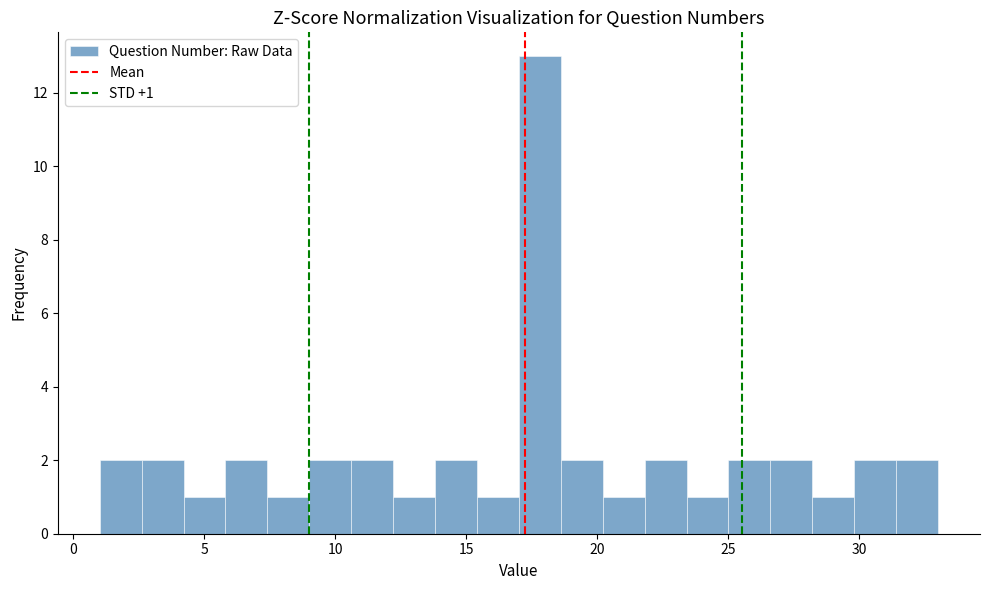

Read against the x-axis, roughly where is the centre of the tallest bar?

18.0